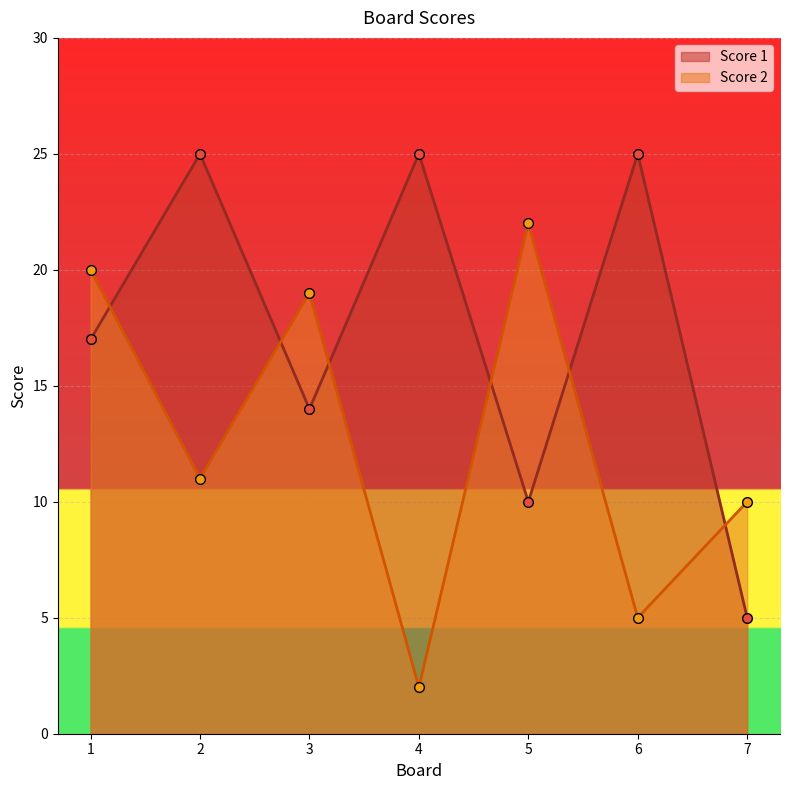

How many data points in Score 2 are less than 11?

3